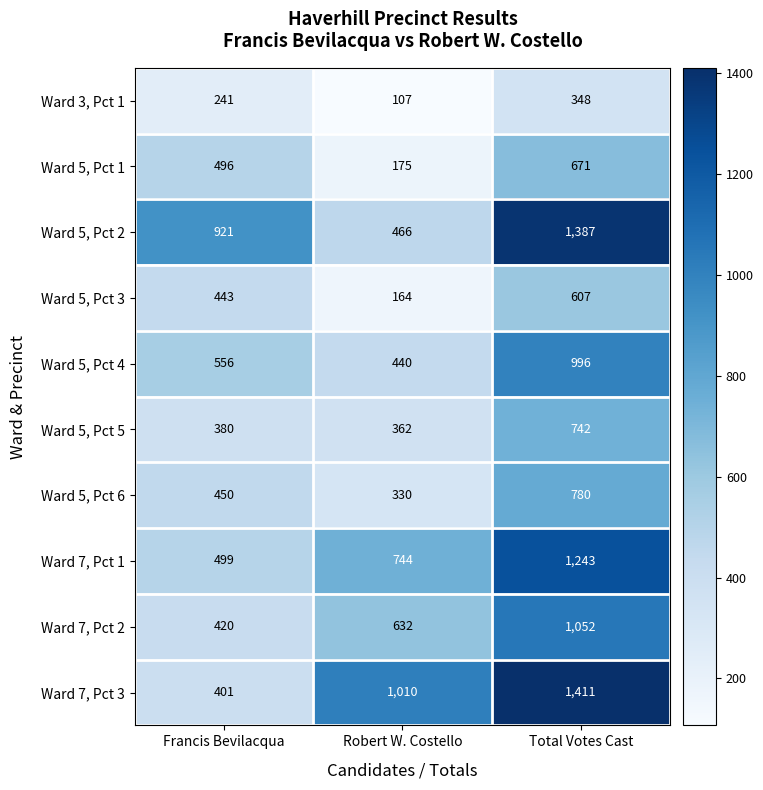

Which series changed the most between Francis Bevilacqua and Total Votes Cast?

Ward 7, Pct 3